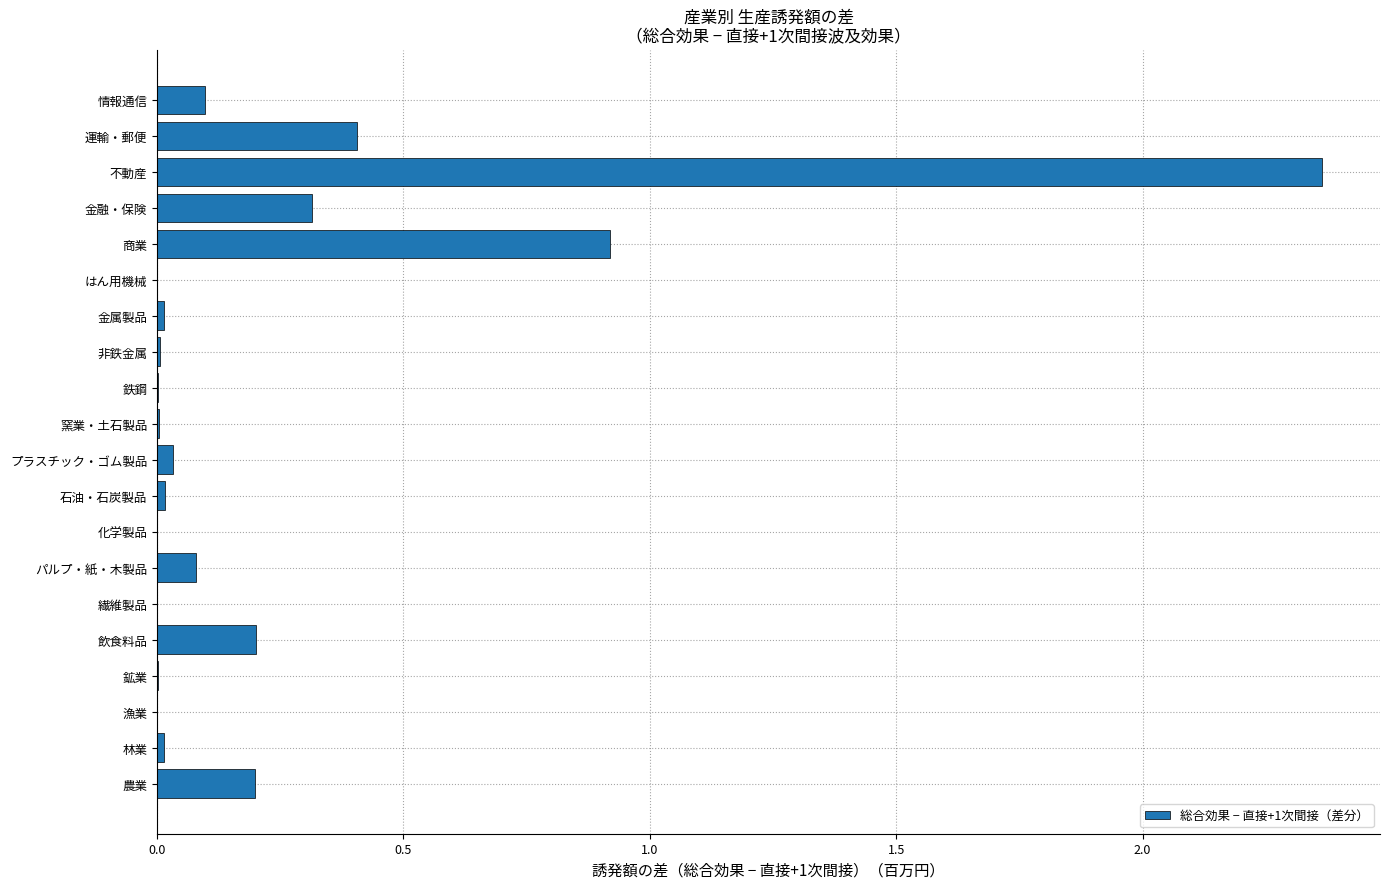

Is it true that the value at 飲食料品 is 0.2?

True